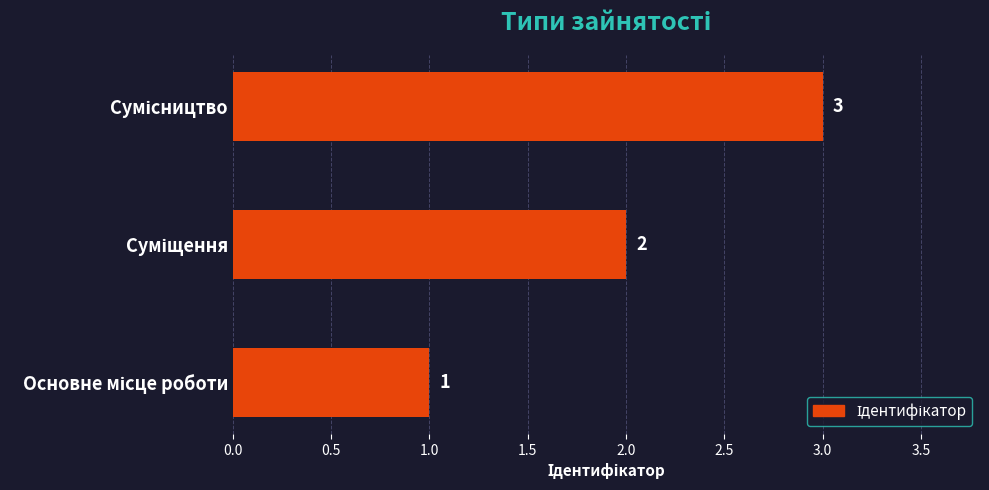

What is the maximum value shown in the chart?

3